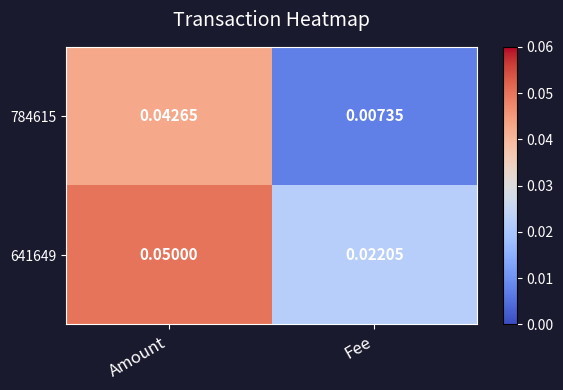

Rank the categories by 641649 value from highest to lowest.

Amount, Fee